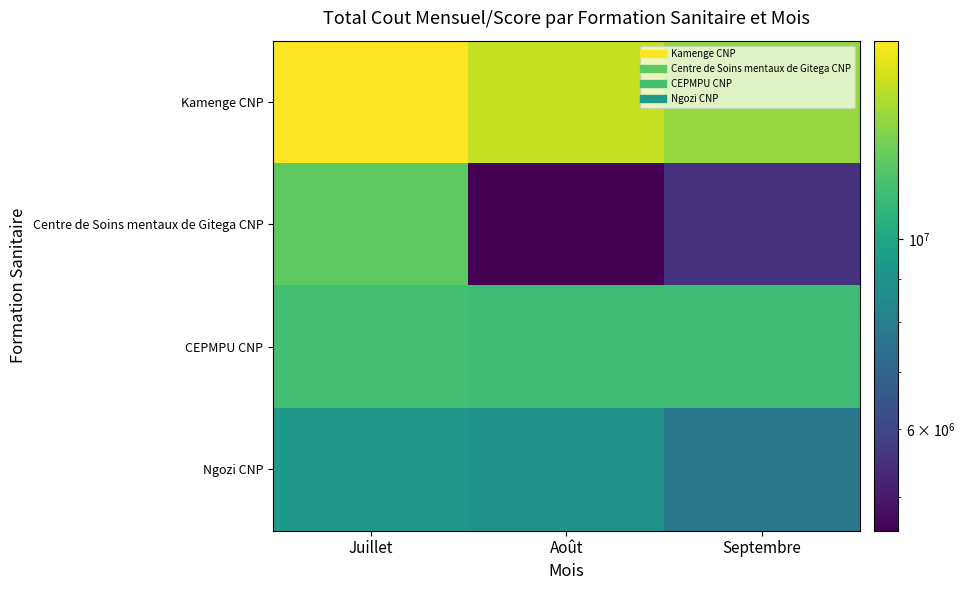

Which series has the widest spread of values?

Centre de Soins mentaux de Gitega CNP